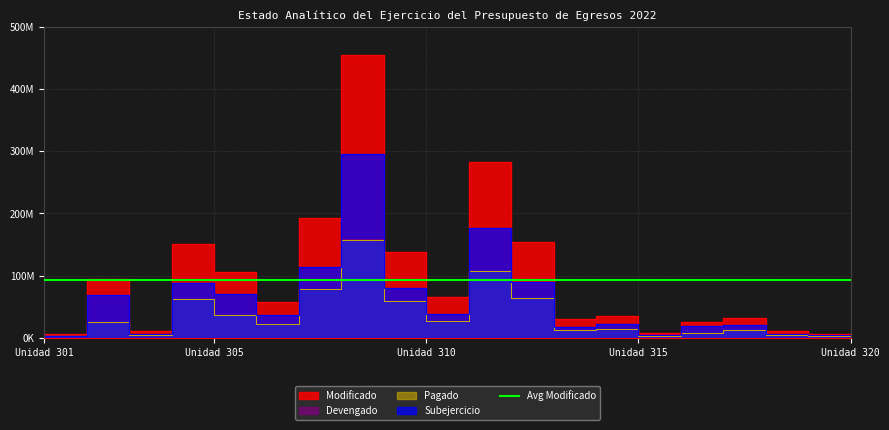

True or false: Devengado and Subejercicio cross at least once.

False